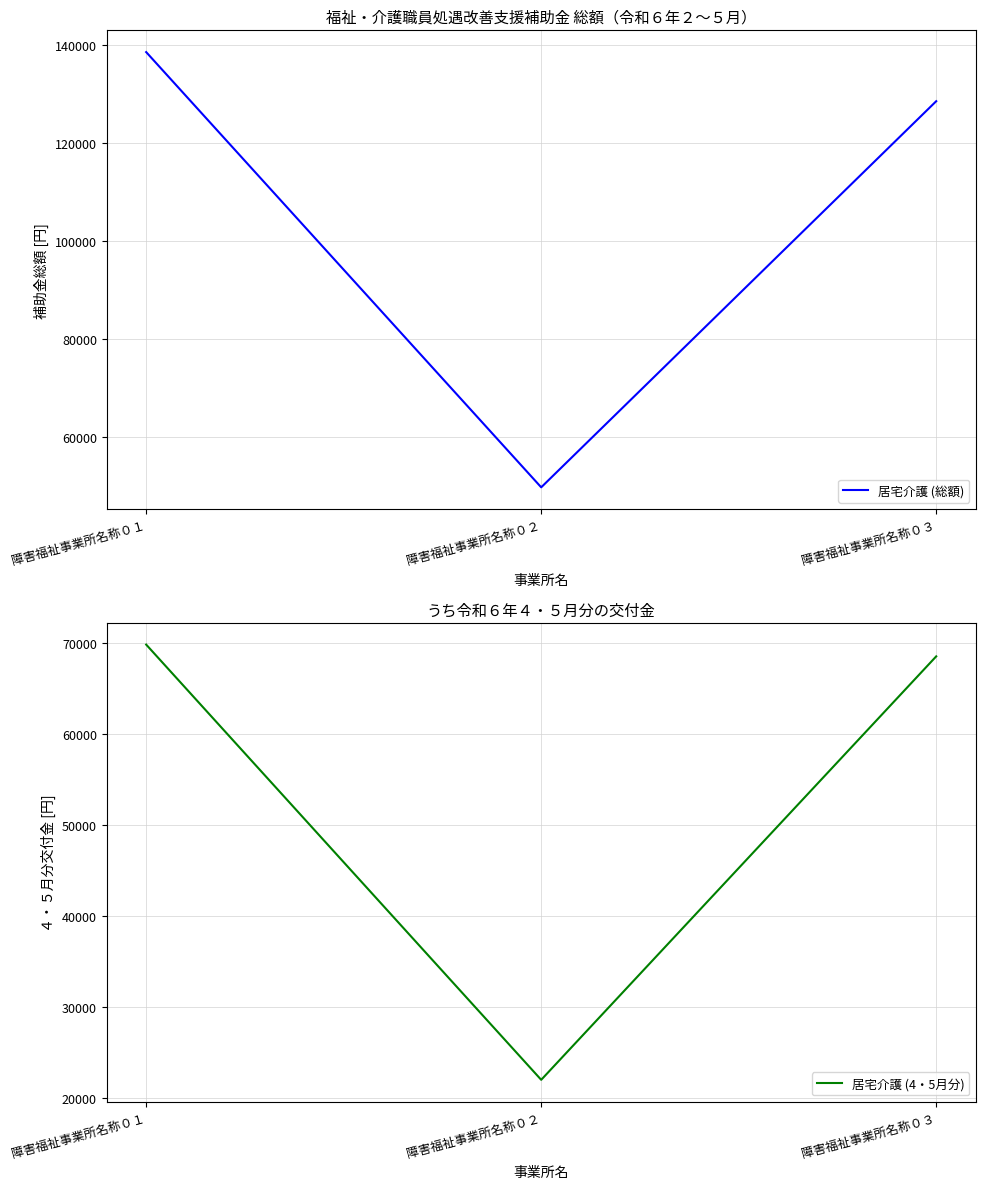

How many values in the 居宅介護 (総額) series exceed 128470?

1